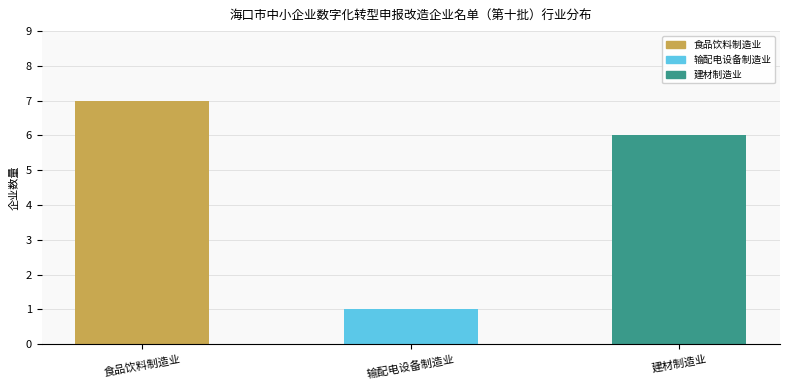

What is the value of the 2nd bar from the left?

1